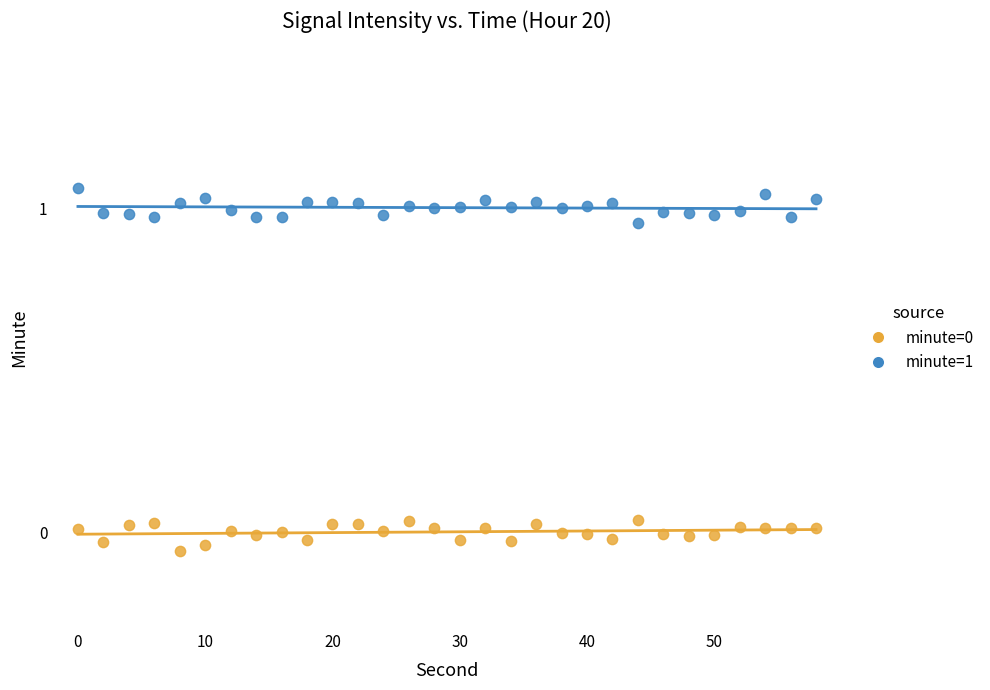

Which series reaches the maximum Y coordinate?

minute=1